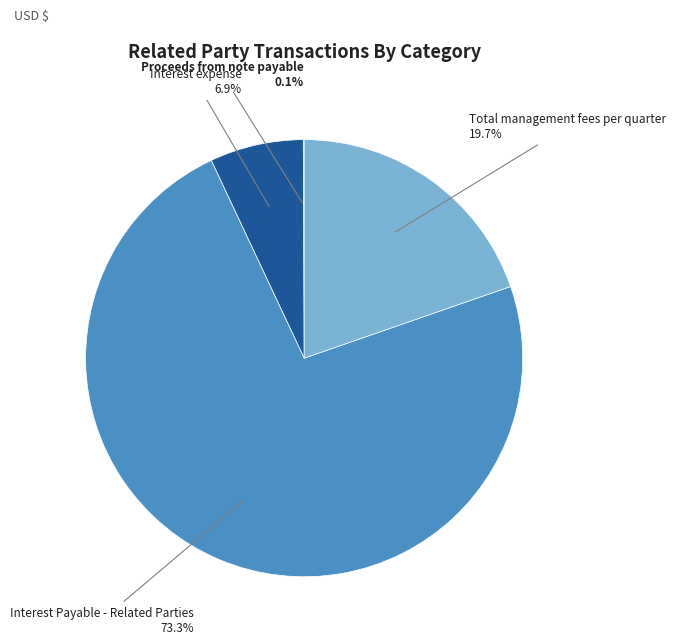

Is there a majority slice in this chart?

Yes